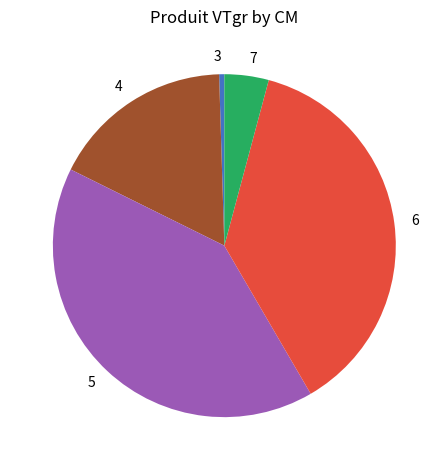

Does 3 represent more than half of the total?

No